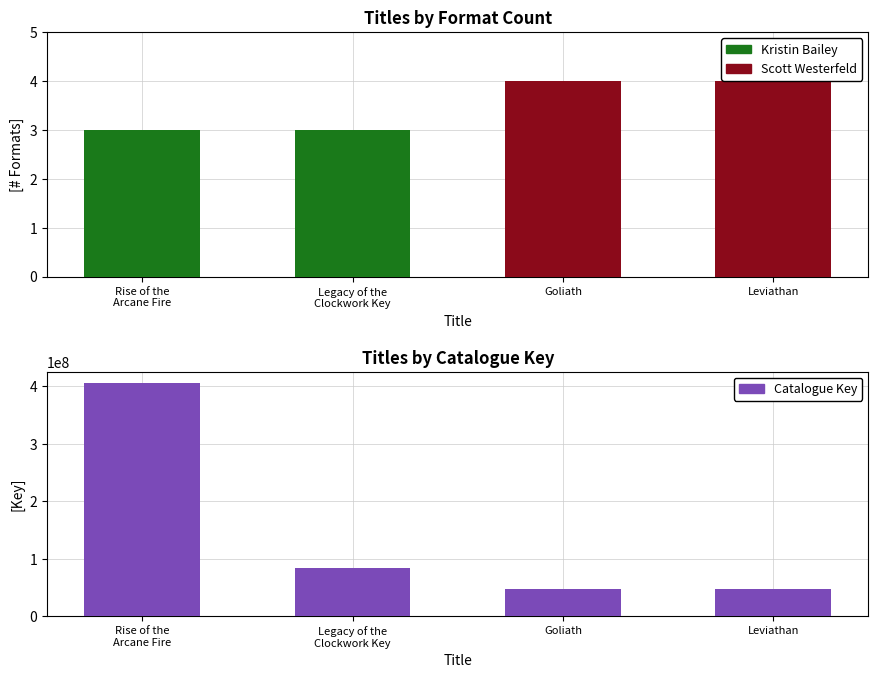

Which series has the widest spread of values?

Key